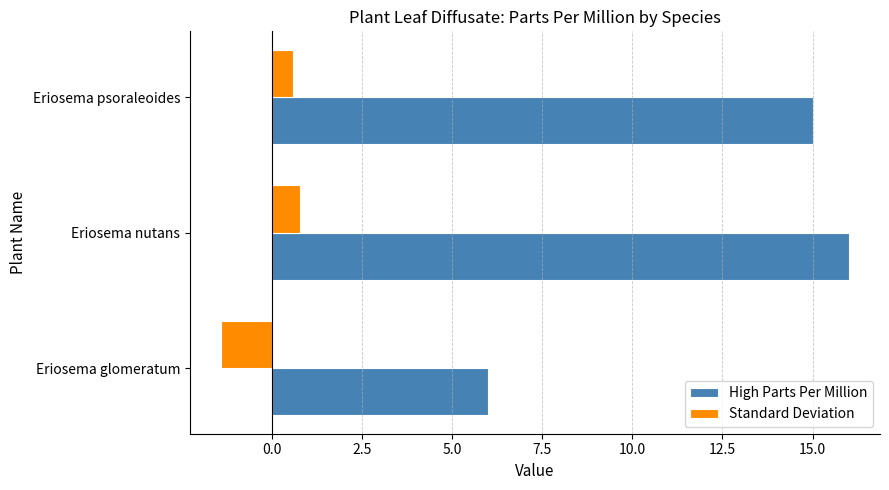

What is the greatest value displayed?

16.0